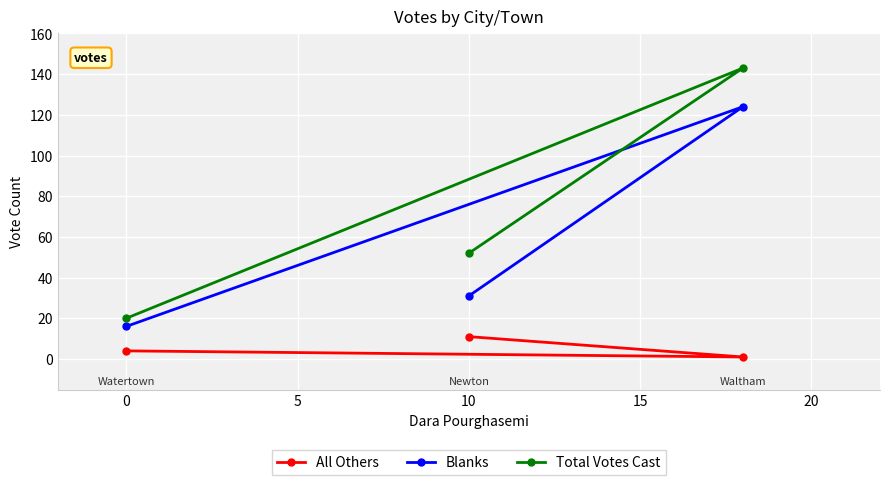

Count the number of data series in this chart.

3